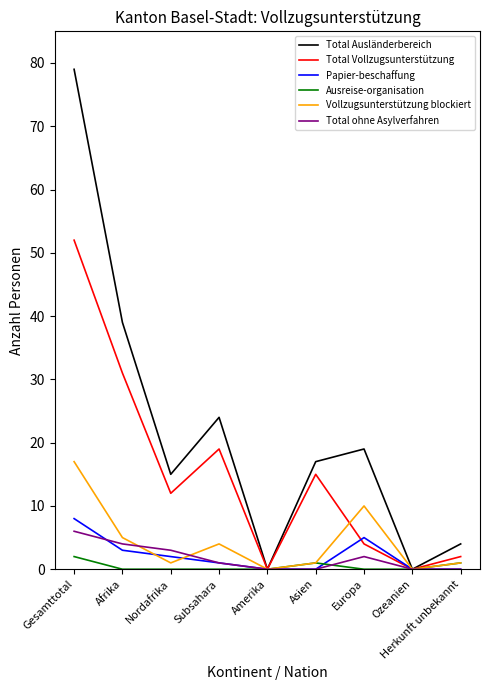

Which series has the widest spread of values?

Total Ausländerbereich